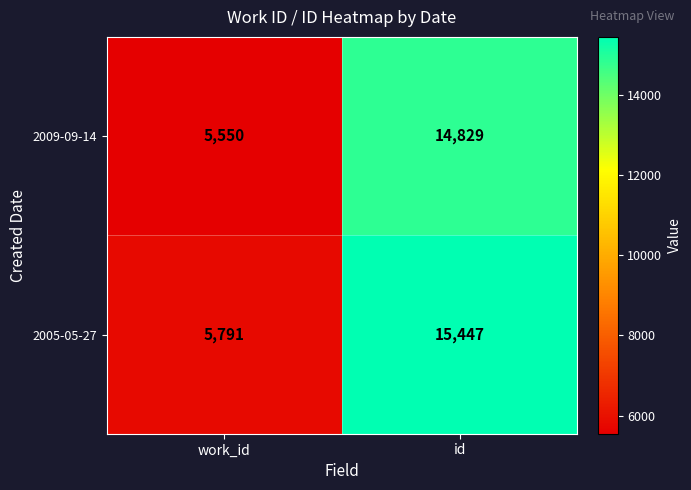

What is the average value of the 2009-09-14 series?

10190